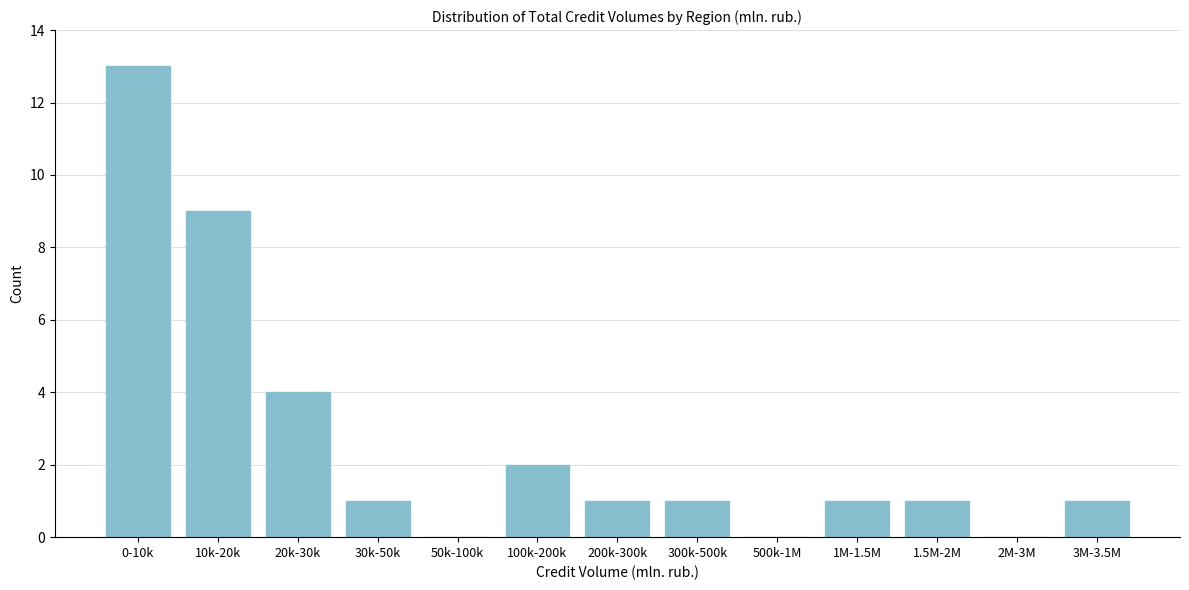

Reading left to right, transcribe all the data shown in this chart.

0-10k=13	10k-20k=9	20k-30k=4	30k-50k=1	50k-100k=0	100k-200k=2	200k-300k=1	300k-500k=1	500k-1M=0	1M-1.5M=1	1.5M-2M=1	2M-3M=0	3M-3.5M=1